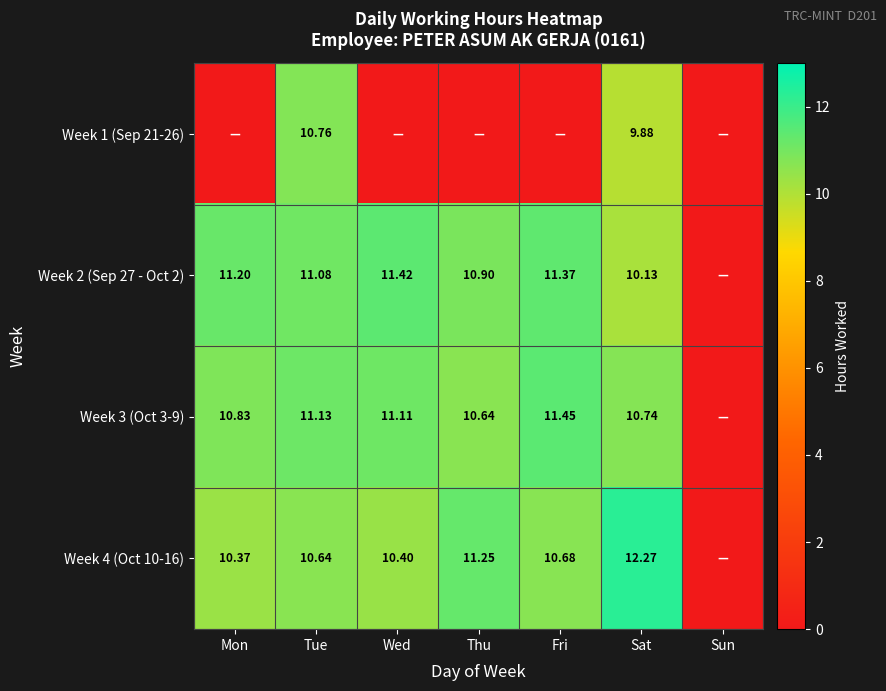

Is the value of Week 4 (Oct 10-16) at Wed greater than the value of Week 2 (Sep 27 - Oct 2) at Fri?

No